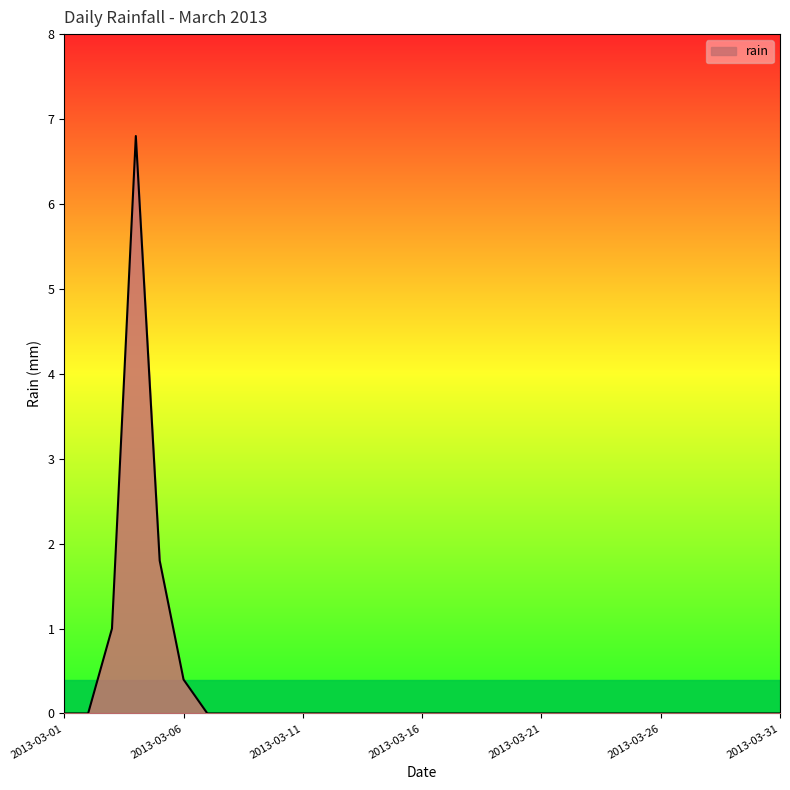

Count the number of categories in the chart.

31